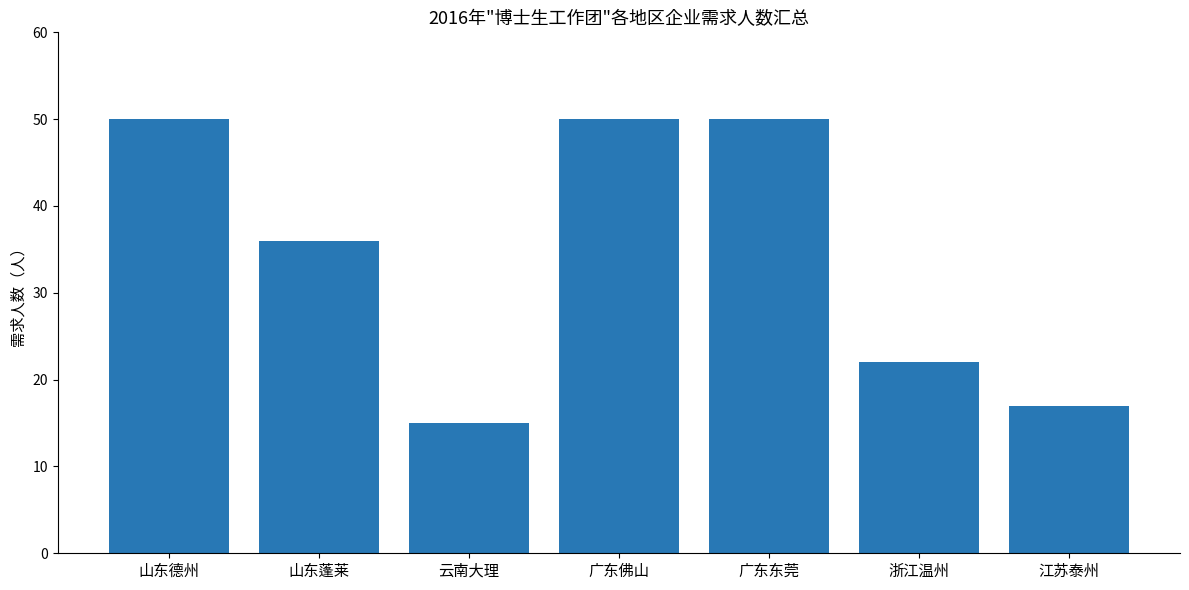

Approximately how many times larger is the value at 山东蓬莱 compared to 浙江温州?

1.6